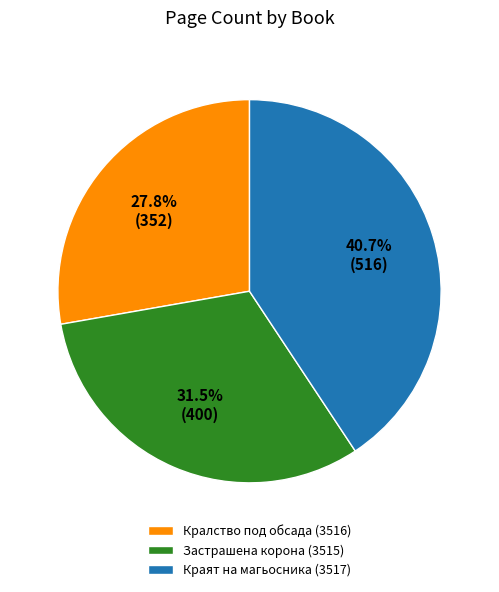

To the nearest percent, what is the difference between the largest and smallest slice percentages?

13%